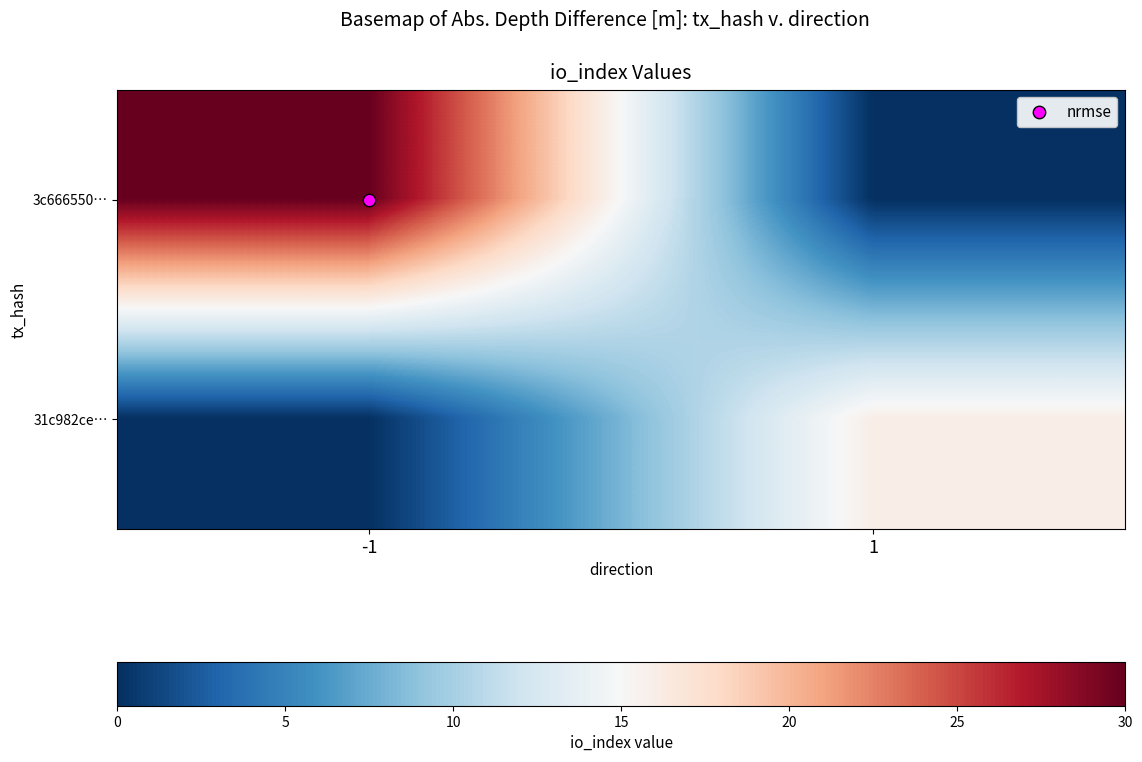

Which series has the largest range (max minus min)?

3c666550…